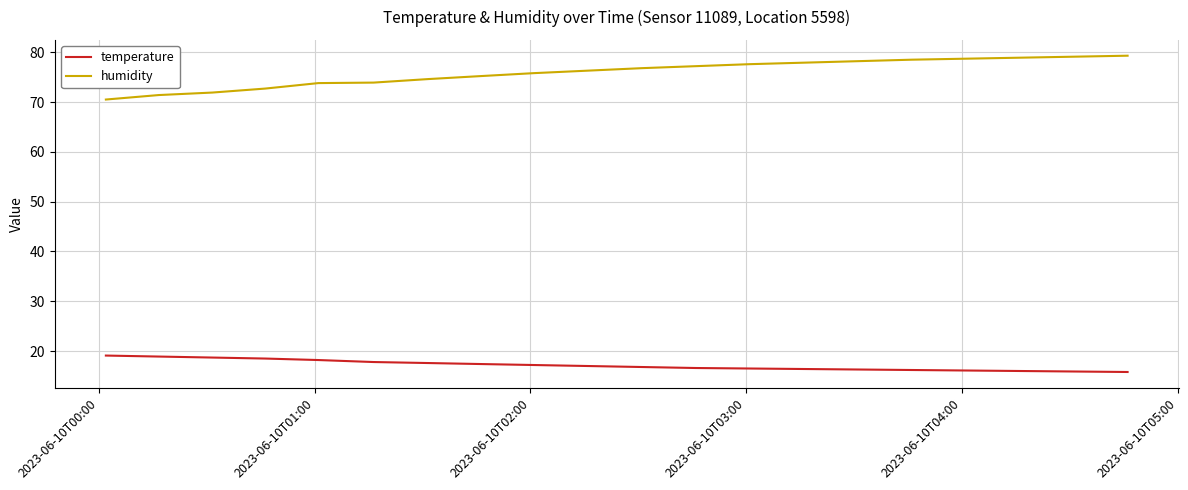

List the series in order of their peak value, highest first.

humidity, temperature